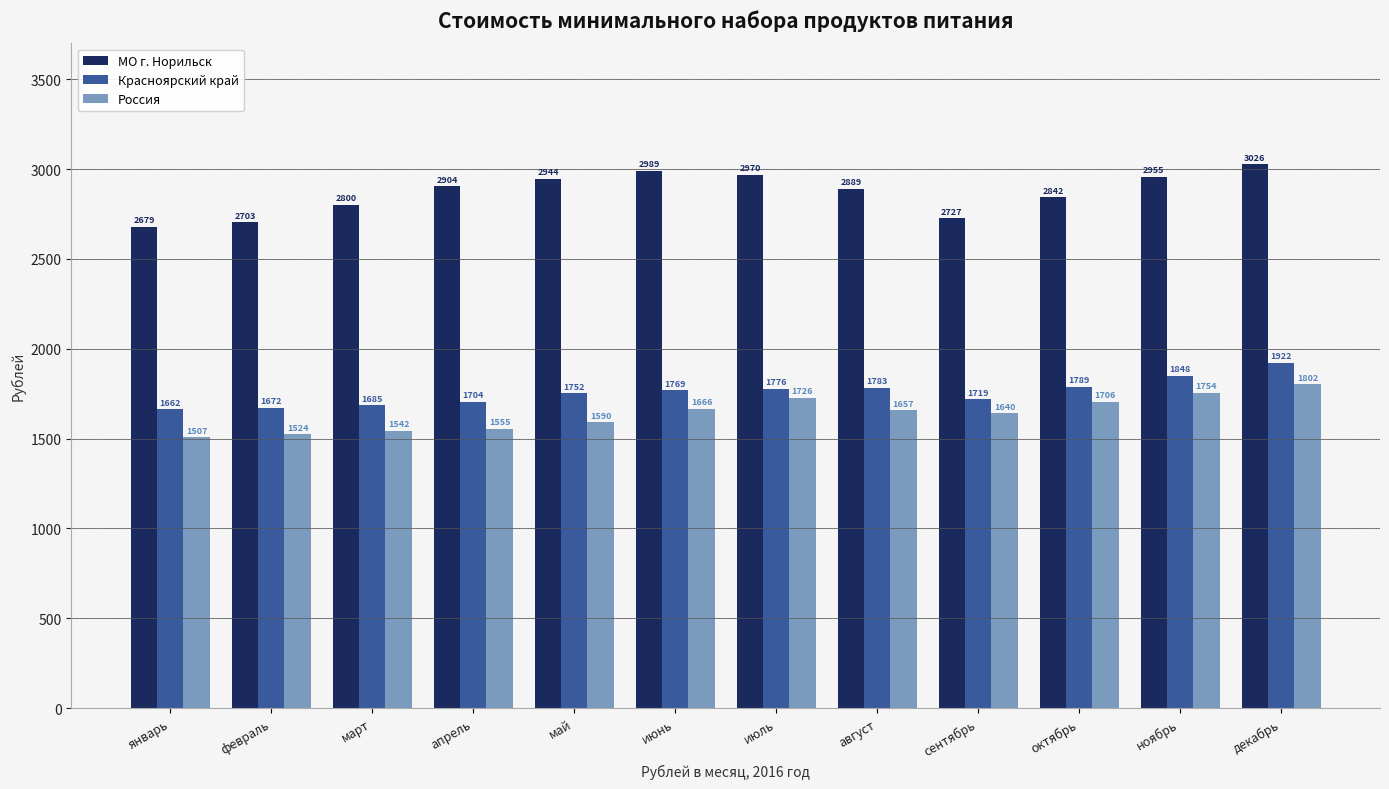

At which label does МО г. Норильск first exceed 2903?

апрель